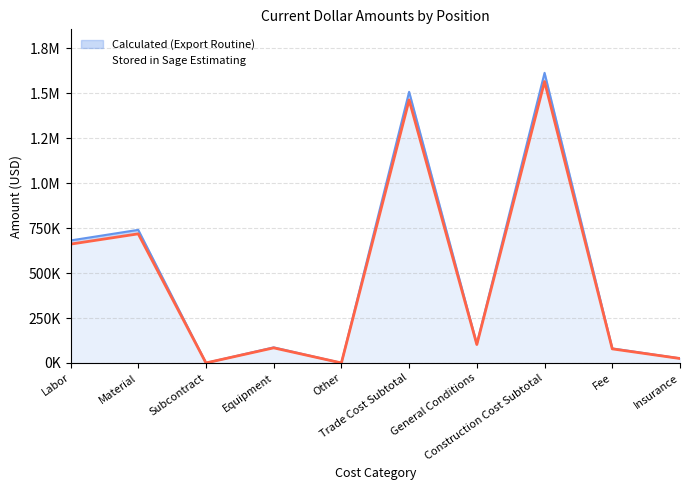

The Calculated (Export Routine) series shows 80714.5 at Fee. True or false?

True